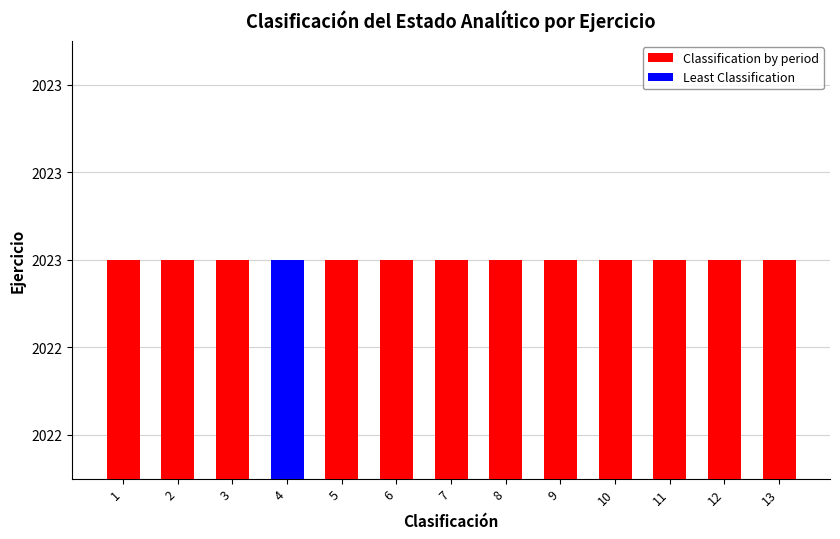

The value at 12 is 21. True or false?

False